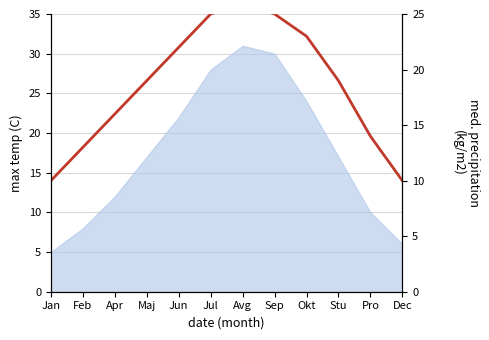

What is the ratio of the value at Feb to the value at Apr?

0.8